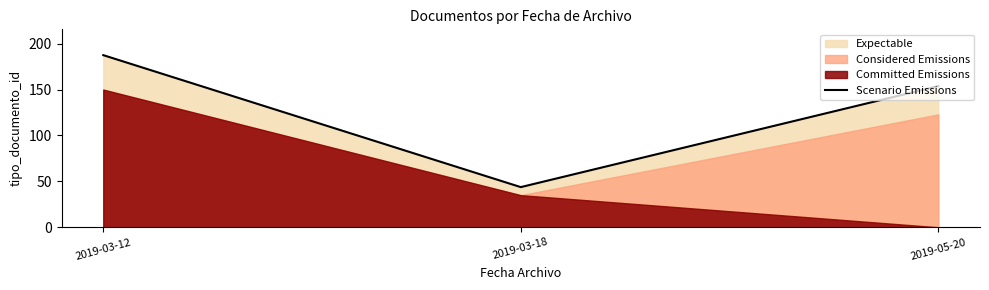

What is the ratio of the value at 2019-03-12 to the value at 2019-05-20?

1.2